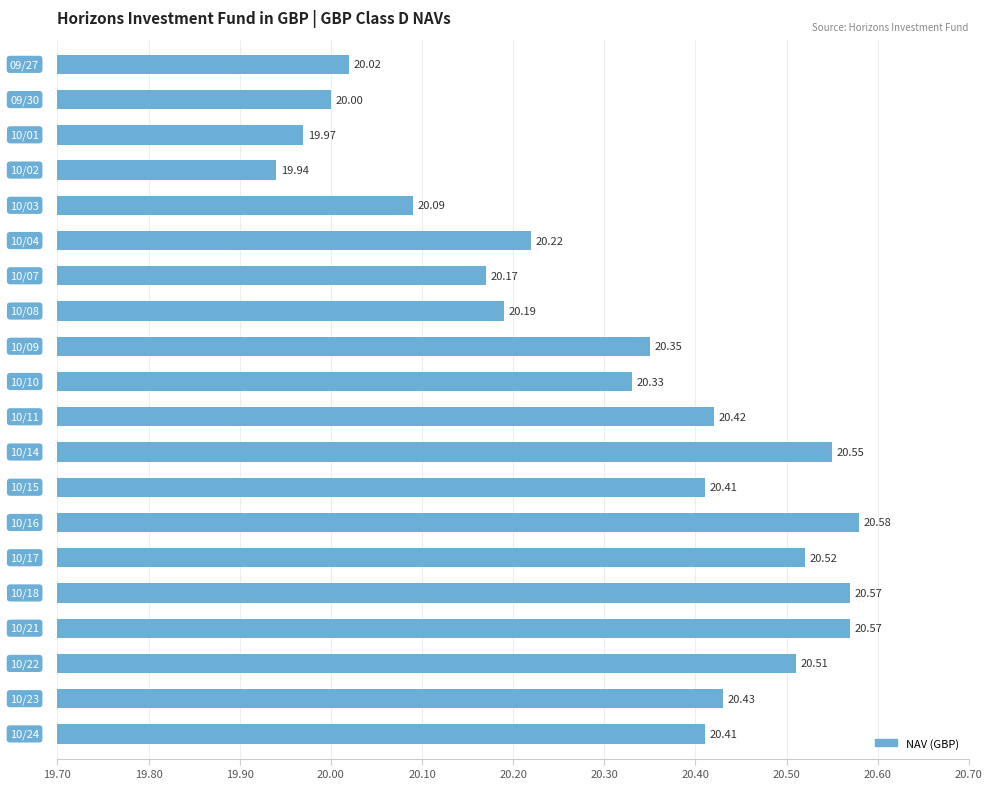

What is the average value?

20.3